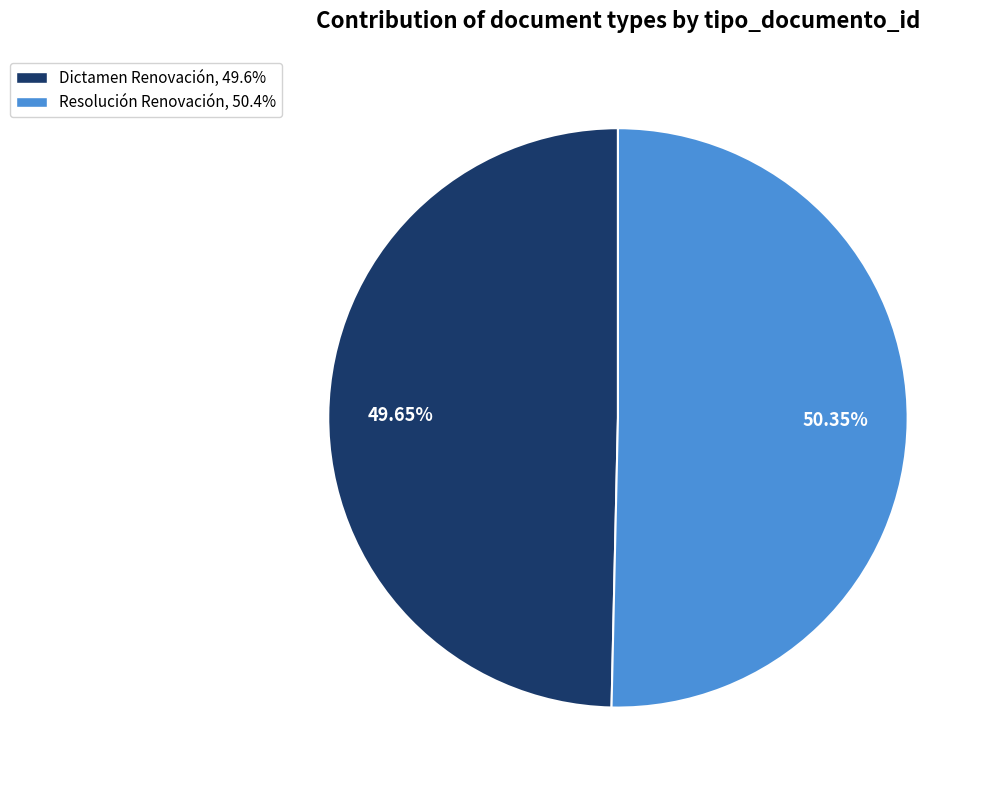

True or false: Dictamen Renovación accounts for 50% of the total.

True